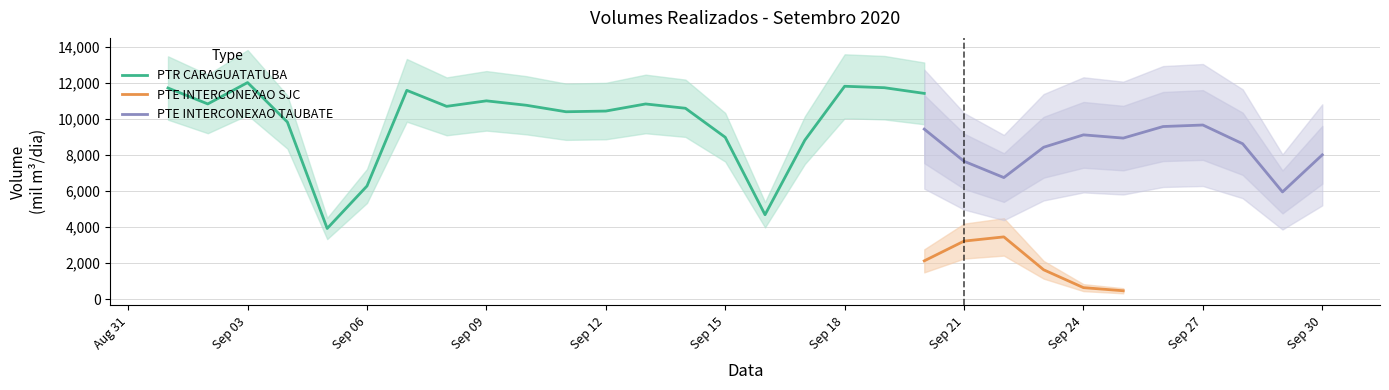

True or false: PTR CARAGUATATUBA and PTE INTERCONEXAO SJC cross at least once.

False